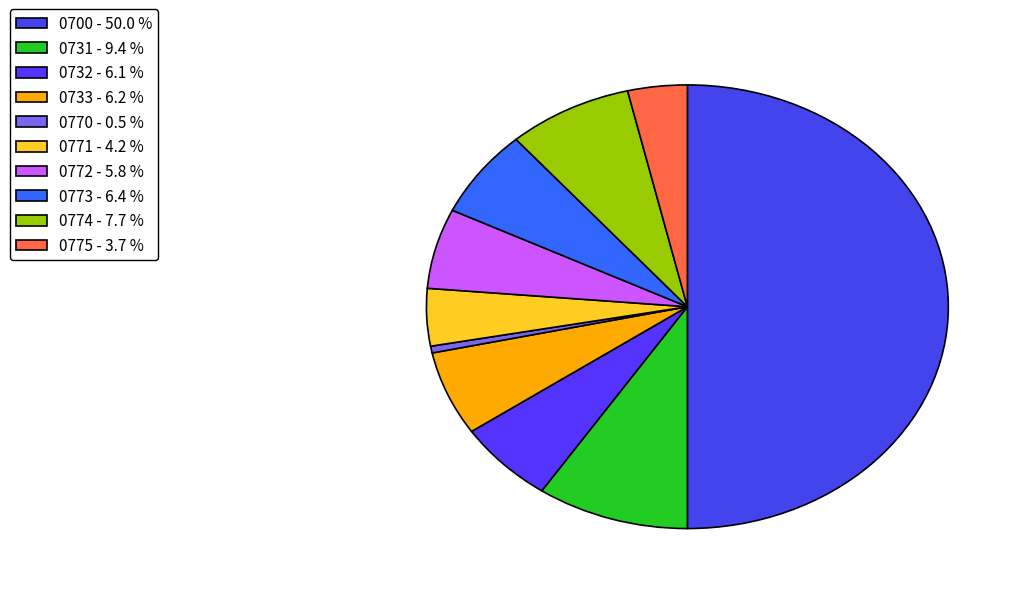

Rank the categories by value from highest to lowest.

0700, 0731, 0774, 0773, 0733, 0732, 0772, 0771, 0775, 0770